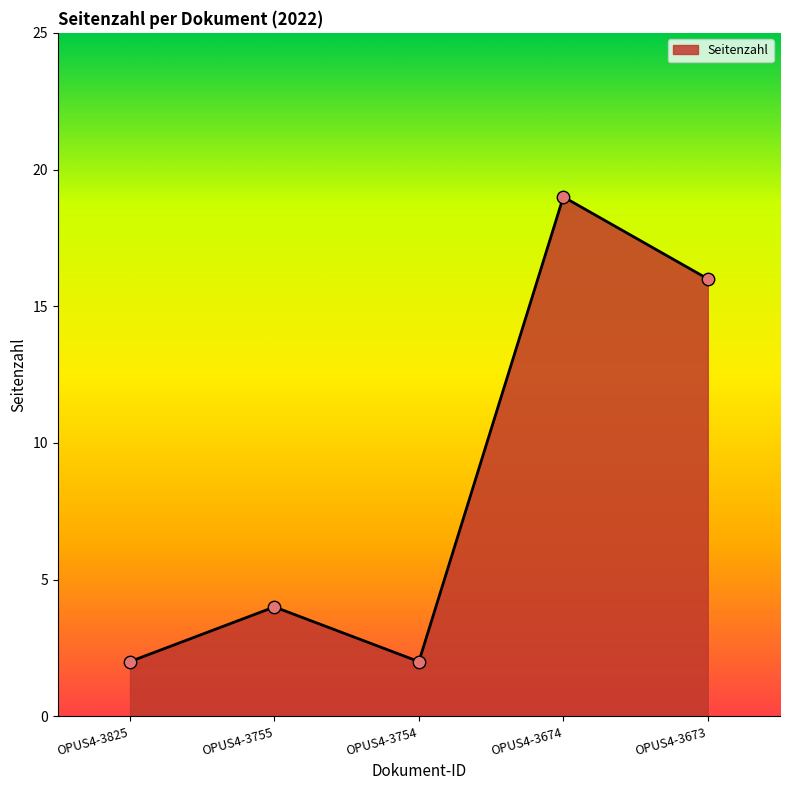

What is the change in value from OPUS4-3825 to OPUS4-3755?

+2